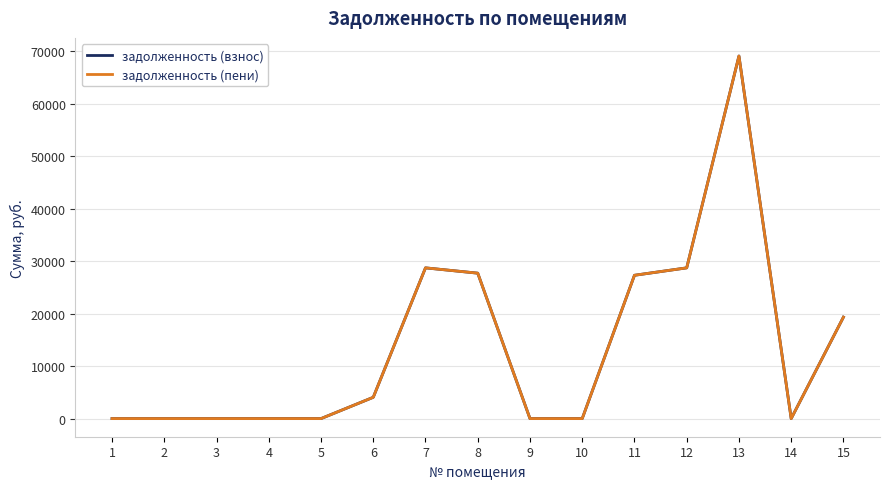

True or false: задолженность (взнос) has more than 1 points higher than both neighbors.

True